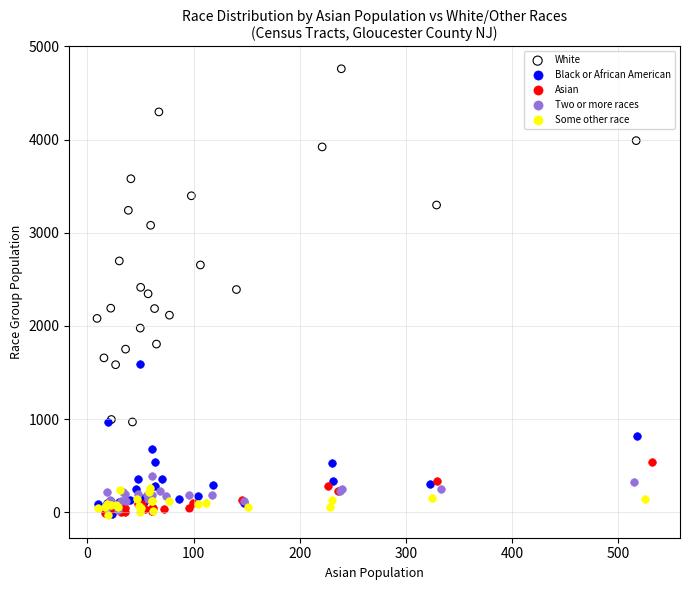

Which series reaches the maximum Y coordinate?

White